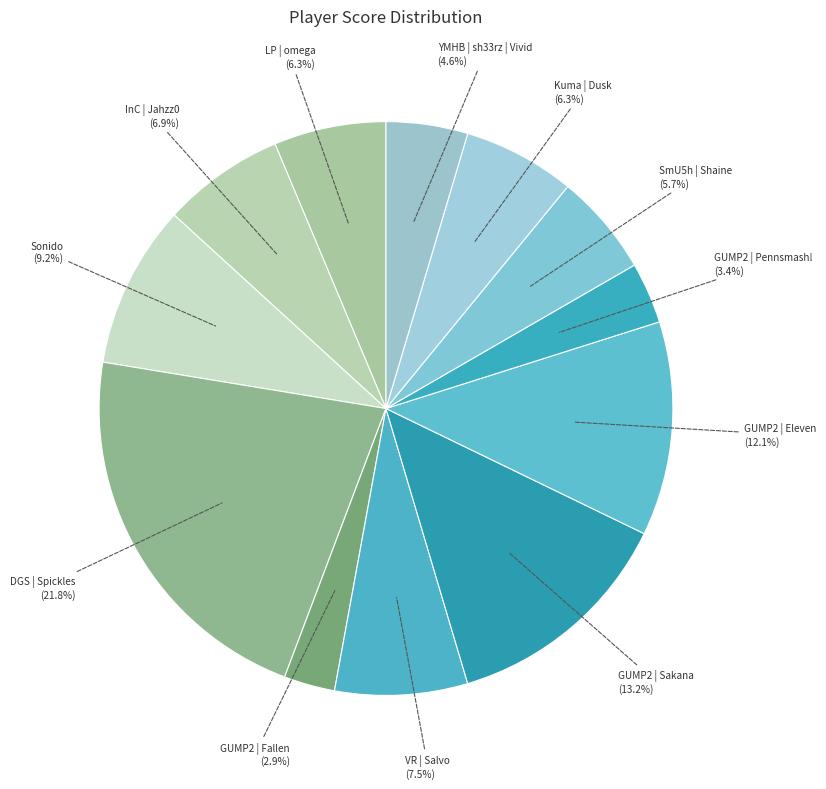

True or false: GUMP2 | Fallen accounts for 3% of the total.

True